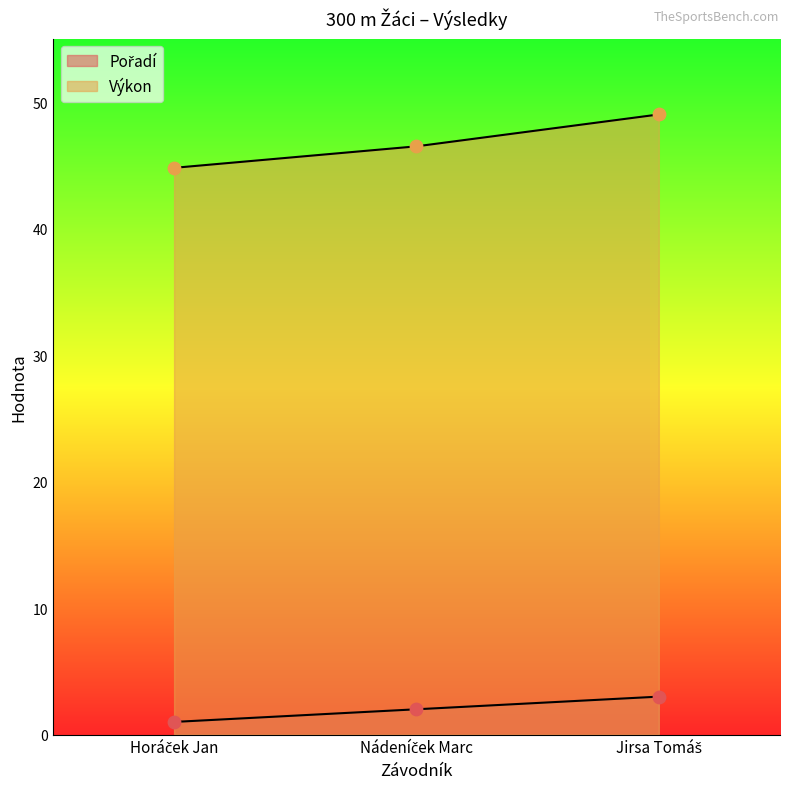

What are all the series names shown in the legend?

Pořadí, Výkon